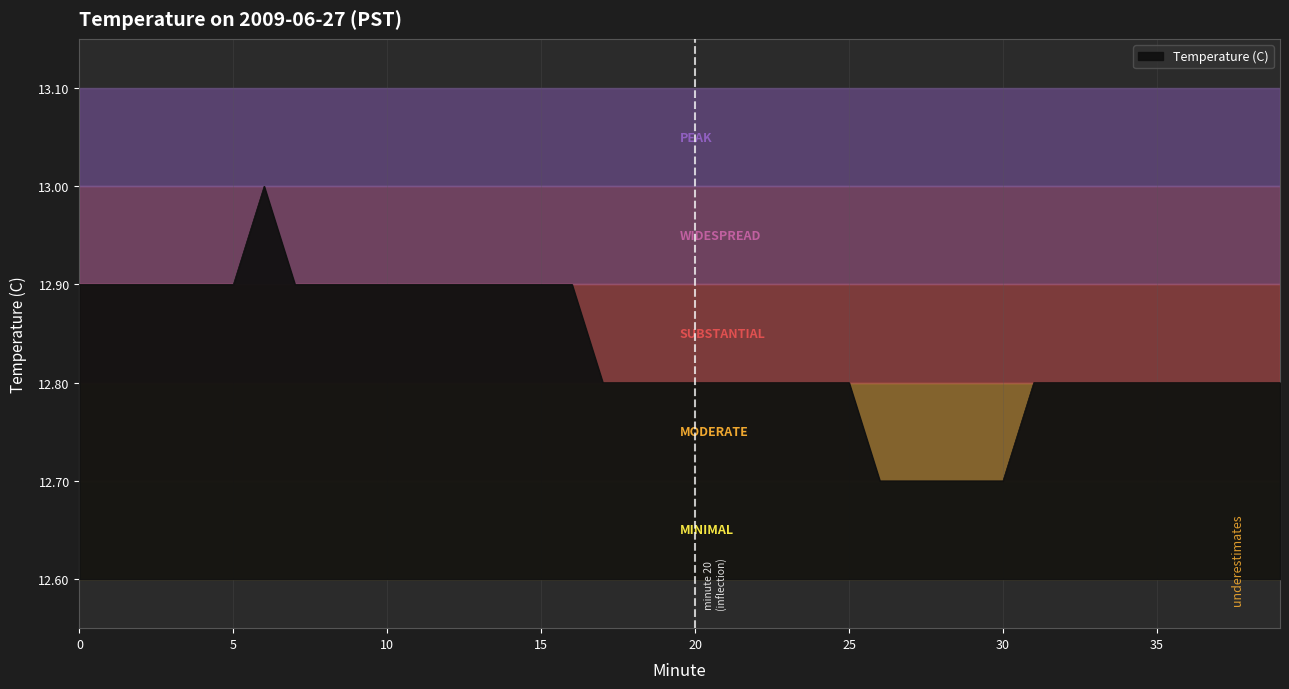

Count the values in the range 12 to 13.

40